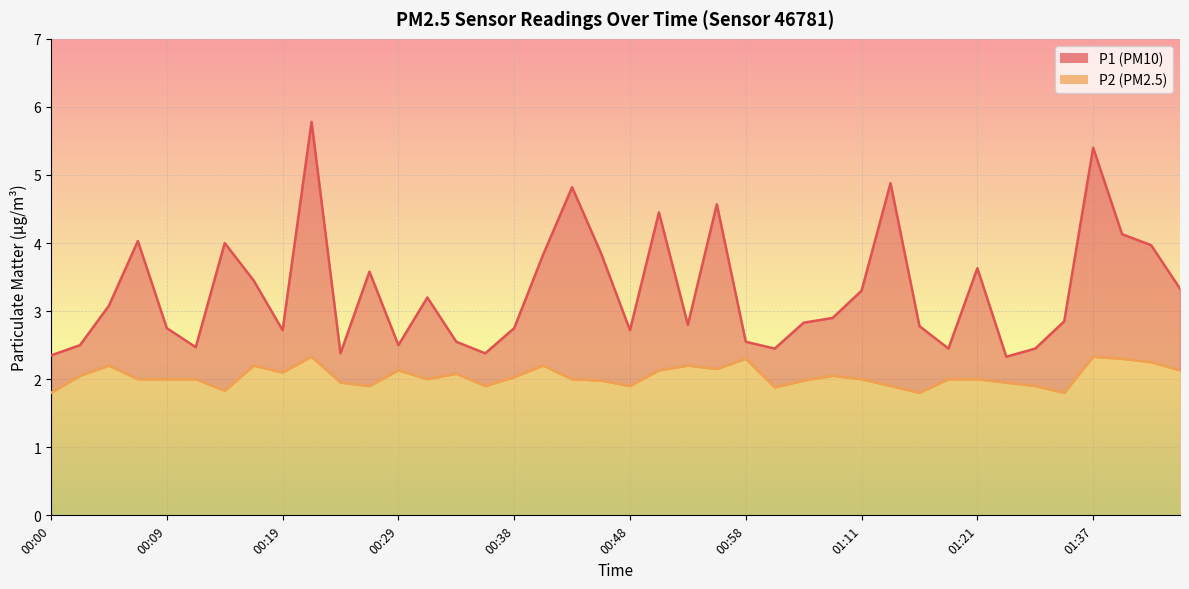

True or false: P1 and P2 cross at least once.

False